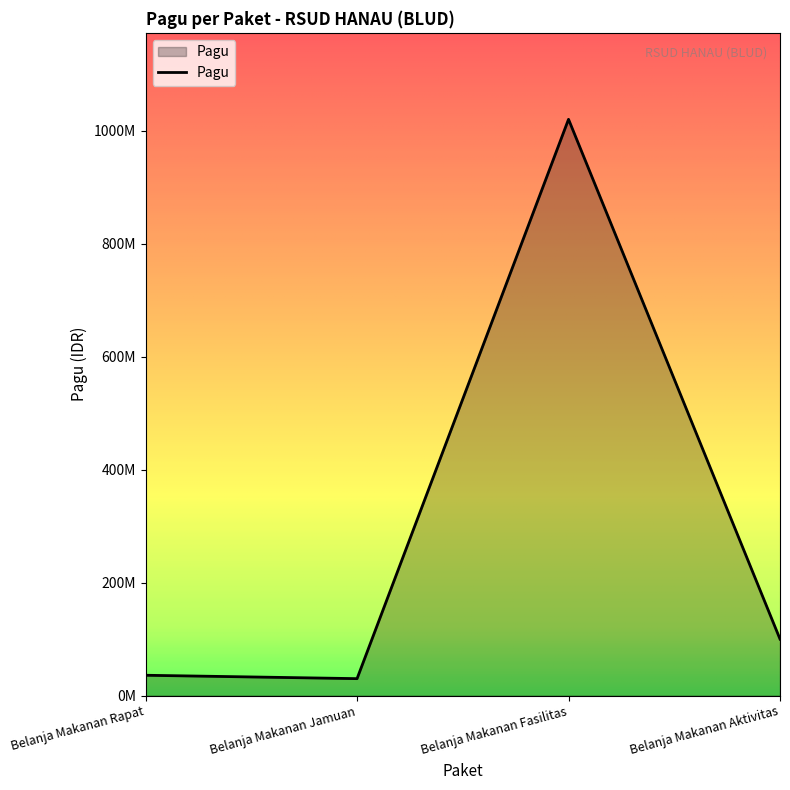

At which label is the value closest to 525000000?

Belanja Makanan Aktivitas